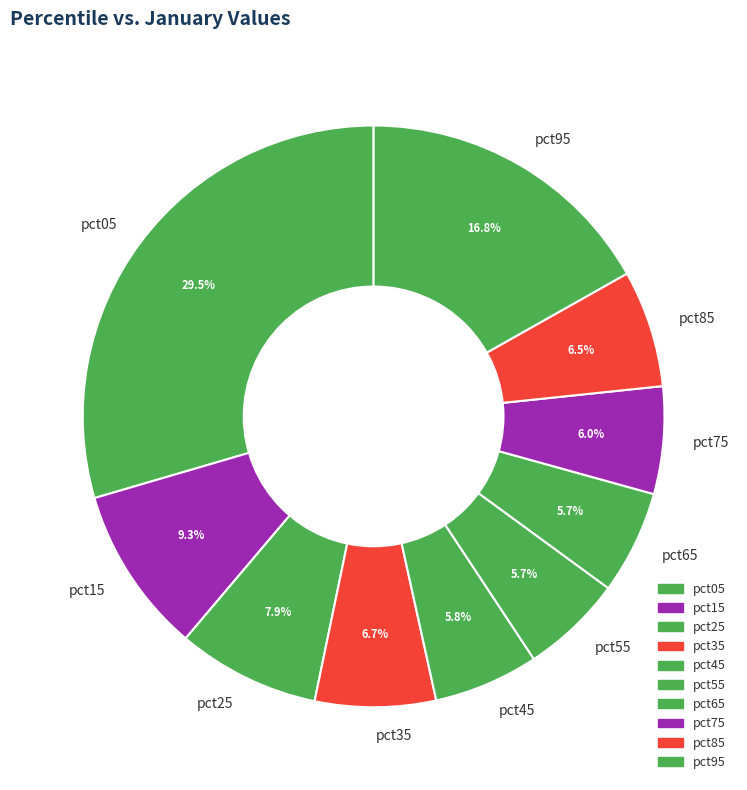

To the nearest percent, what percentage of the pie is pct35?

7%